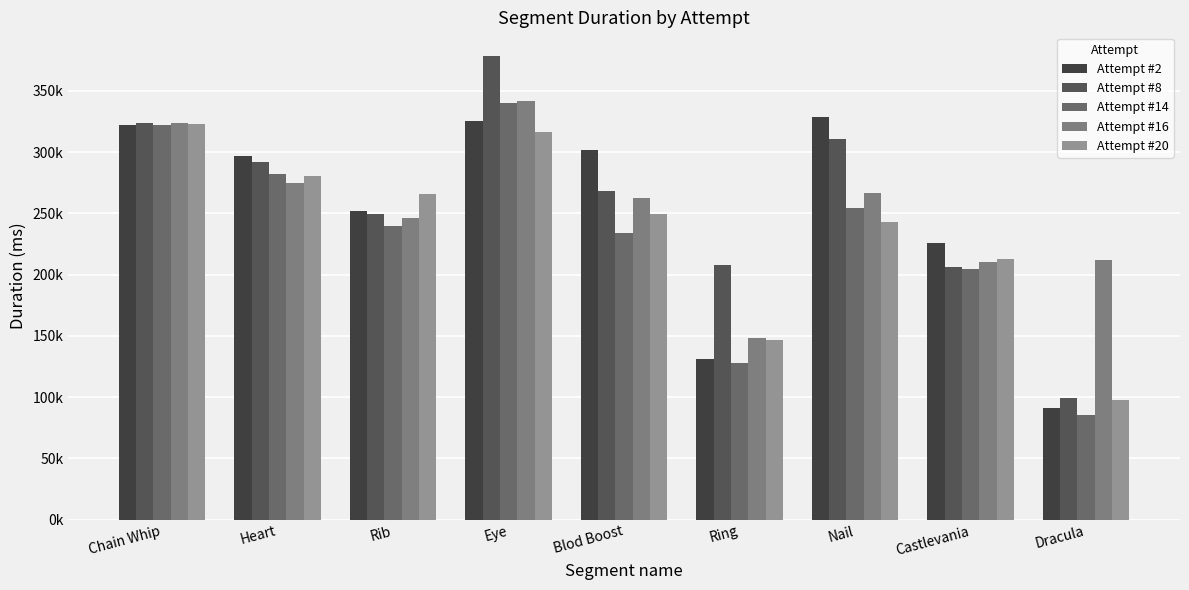

Where is Attempt #20 nearest to the value 210285?

Castlevania